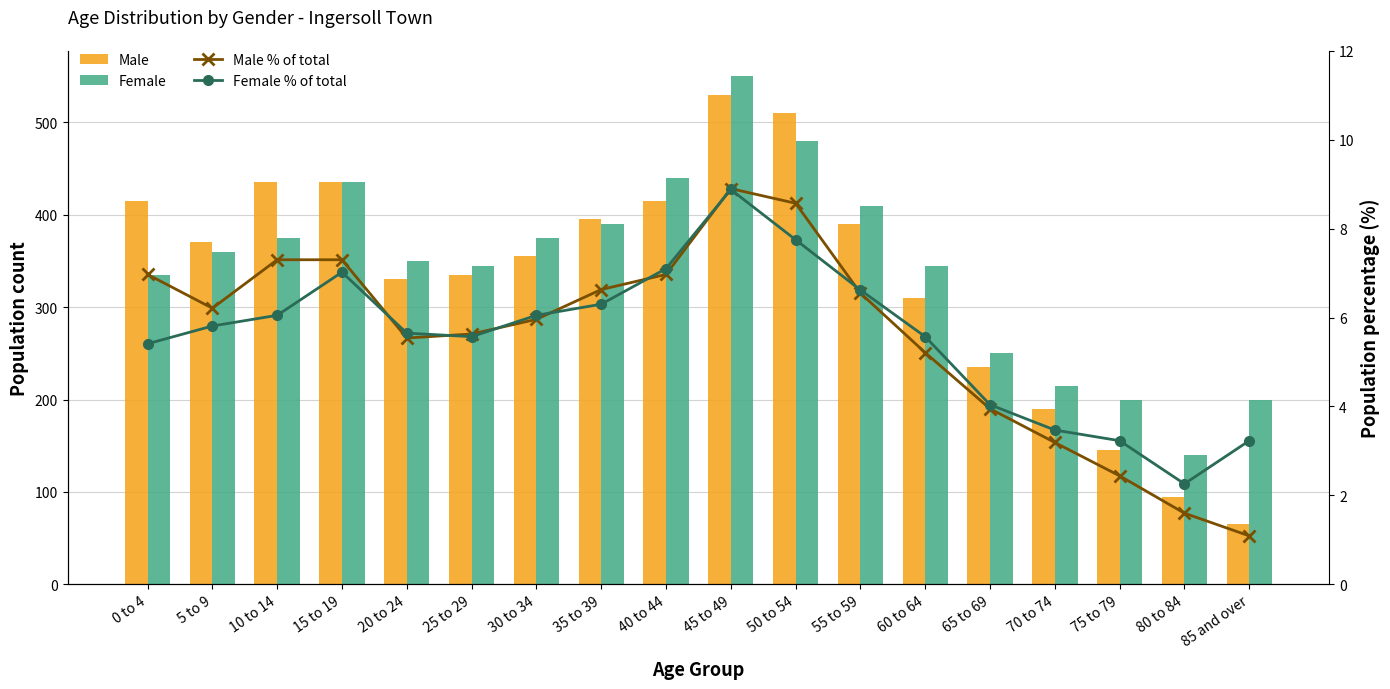

True or false: Female has a value of 345.0 at 25 to 29.

True